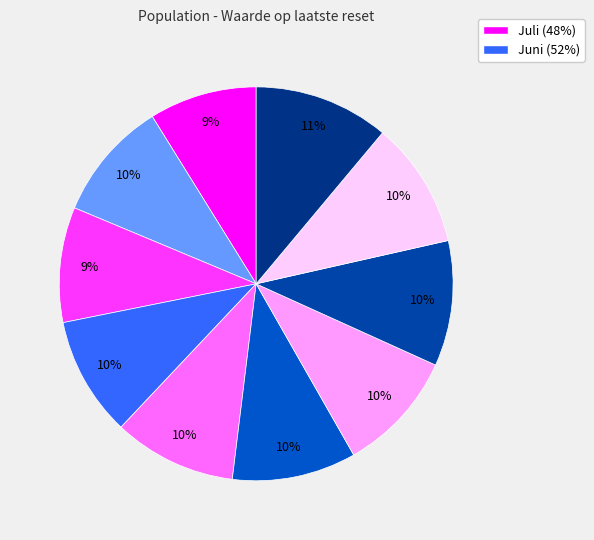

How many slices are in this pie chart?

10